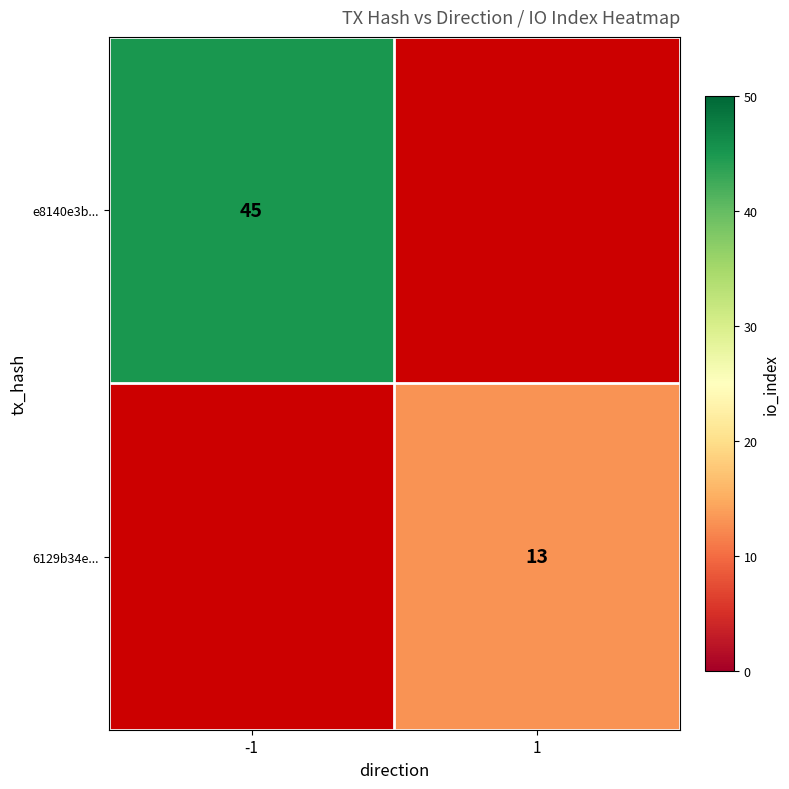

The value of 6129b34e... at 1 is 6. True or false?

False